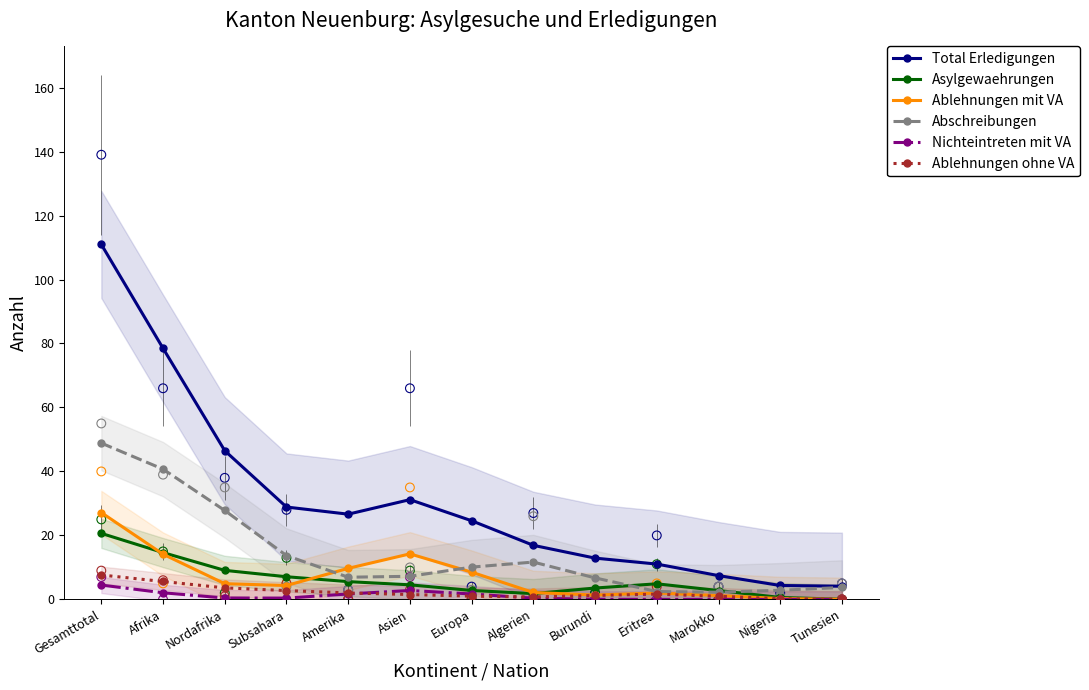

Which series has the widest spread of Y values?

Total Erledigungen